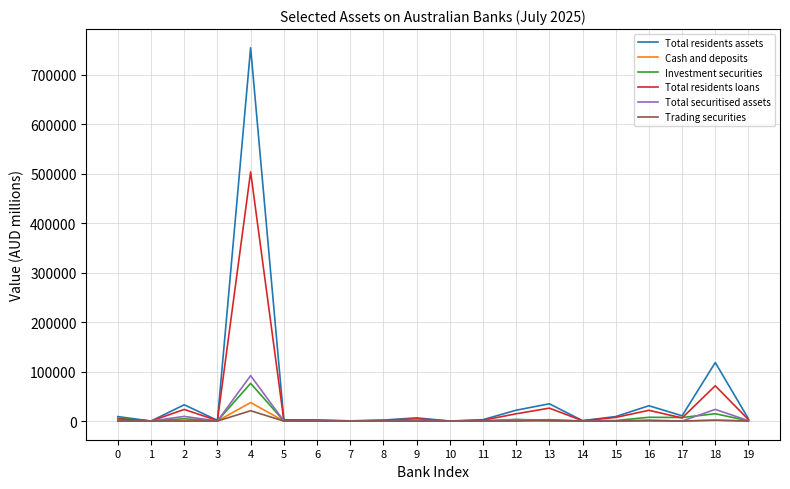

What is the highest value of the Cash and deposits series?

37395.3